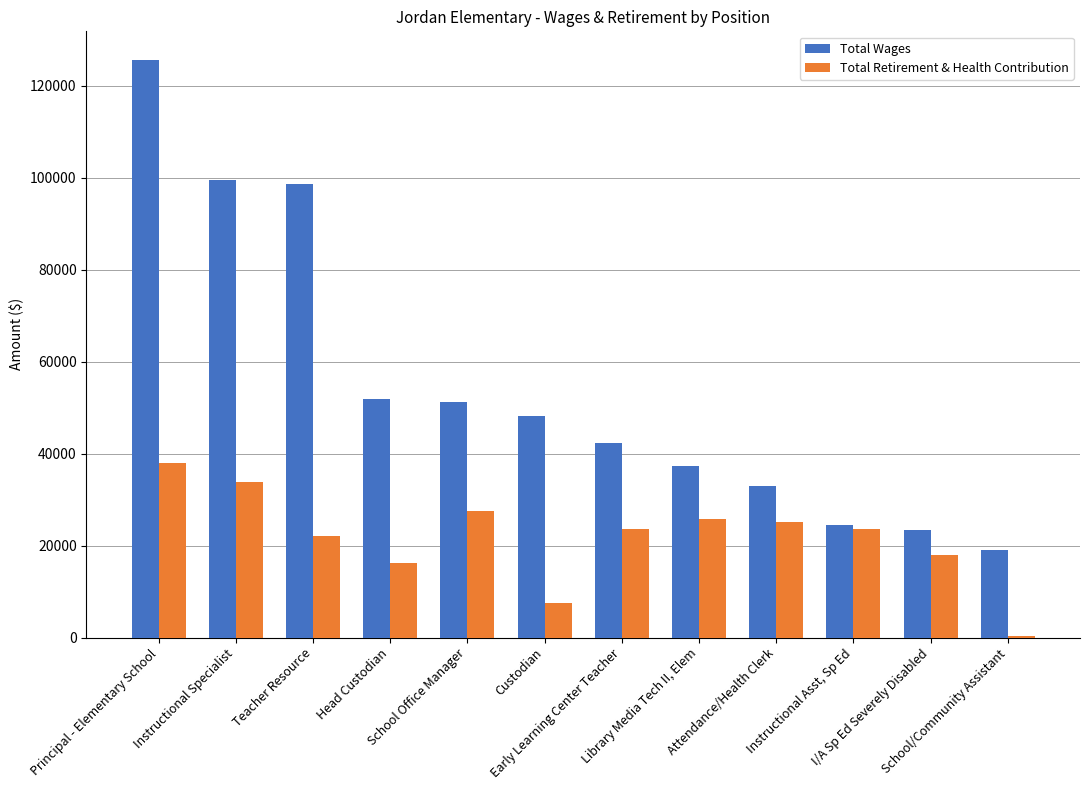

Which series has the largest total across all categories?

Total Wages